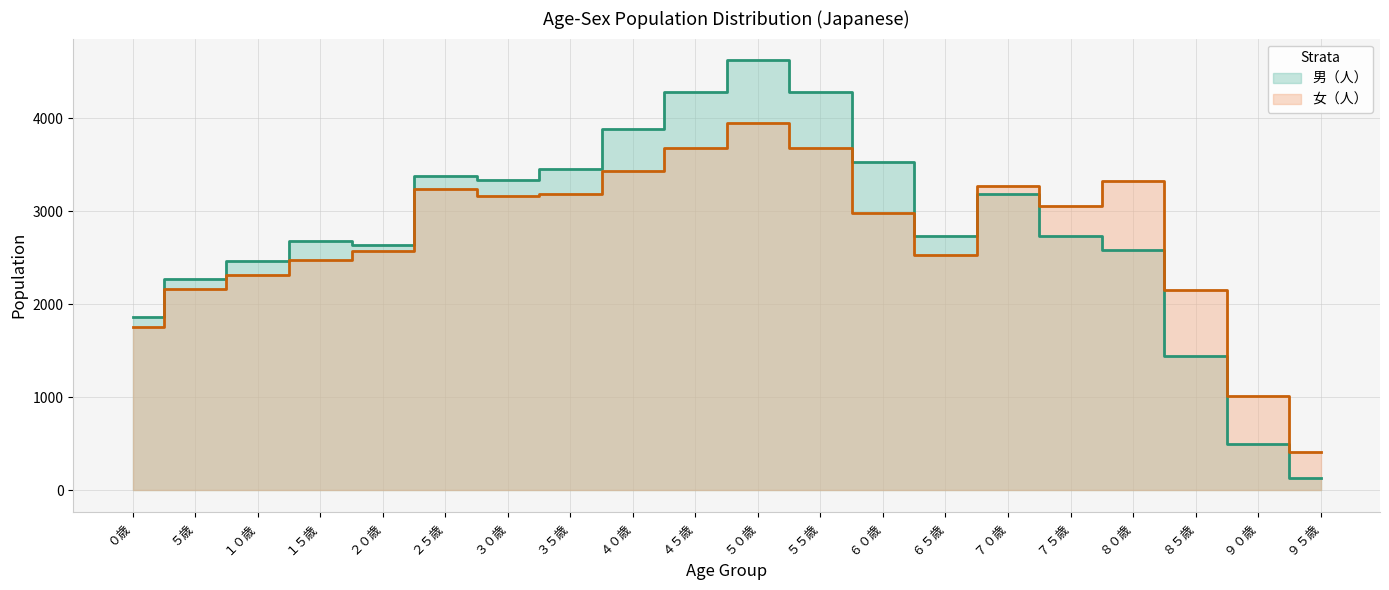

Is it true that 女（人） equals 2160 at ５歳?

True